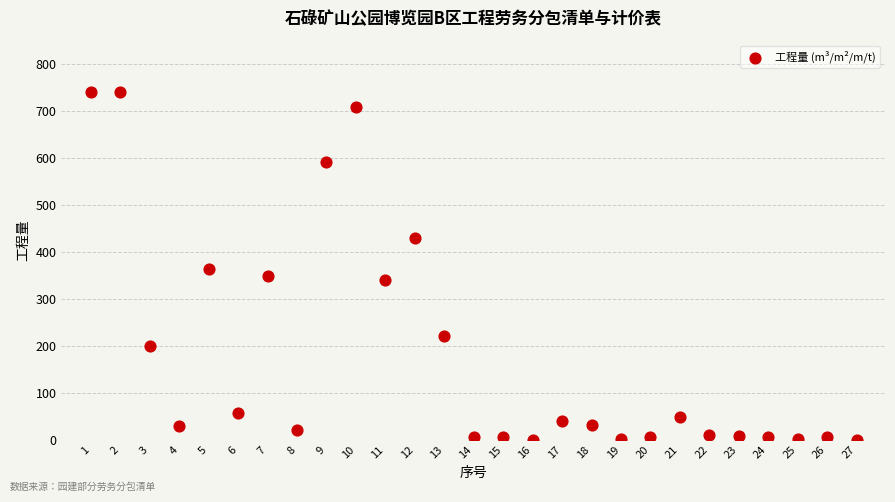

What is the range of Y values (max minus min)?

740.1